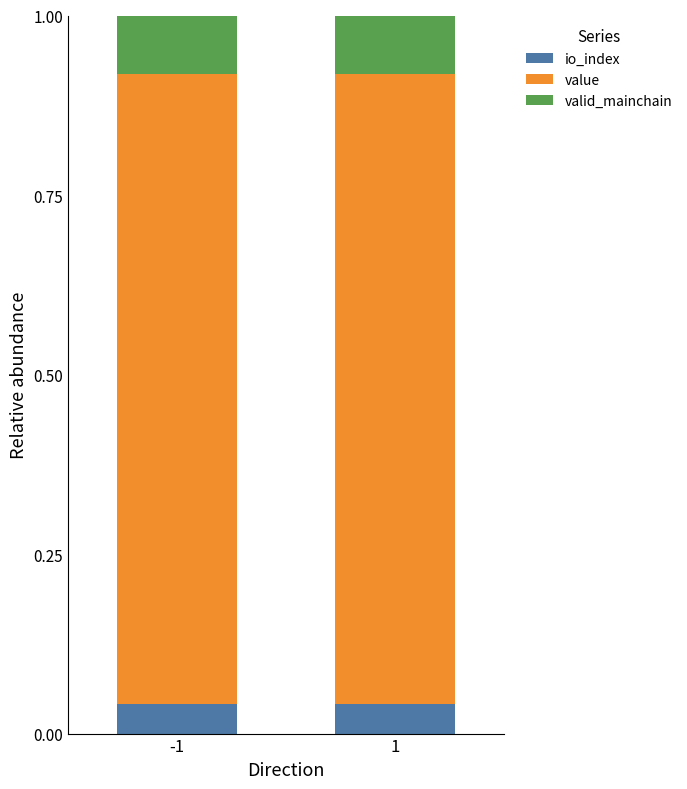

The io_index series shows 0.1 at -1. True or false?

False